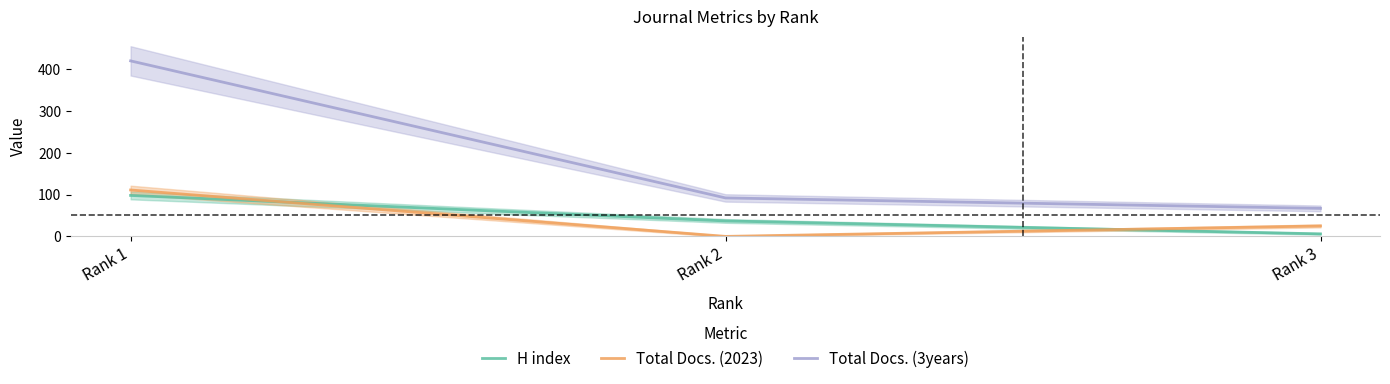

What is the sum of all H index values?

141